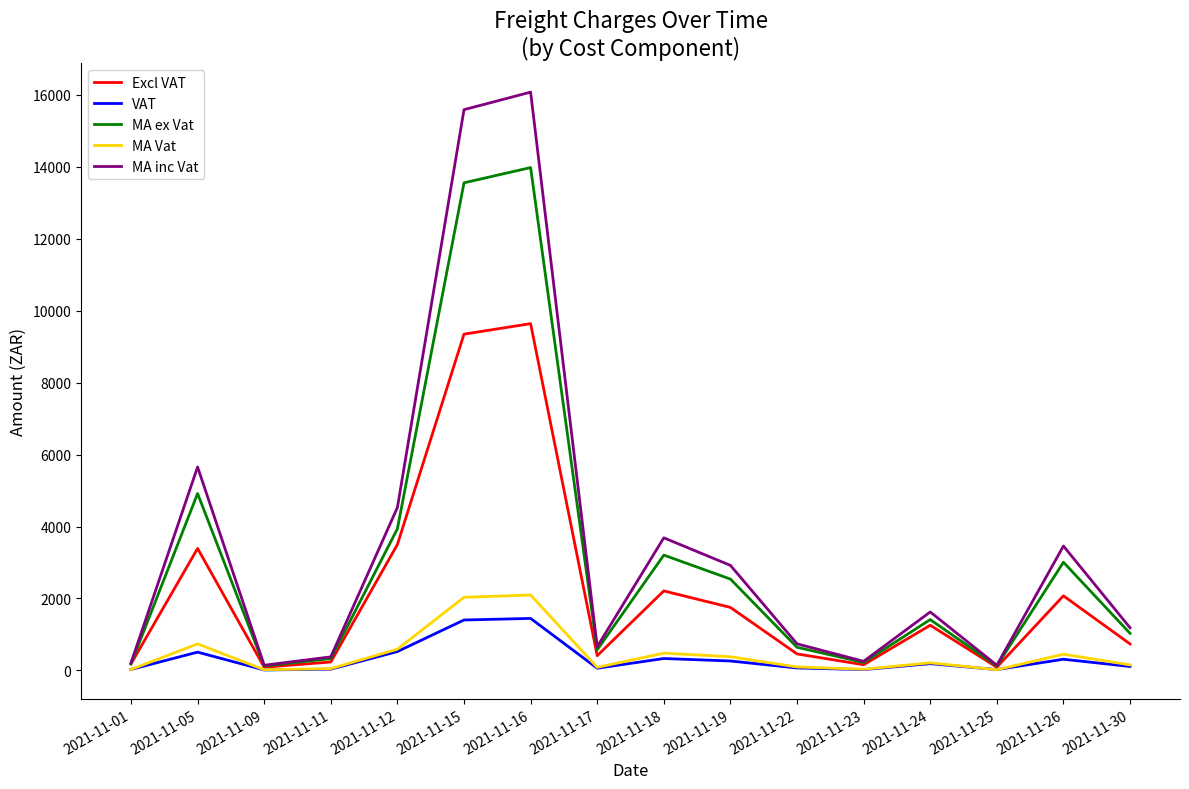

The value of MA Vat at 2021-11-19 is 381.0. True or false?

True